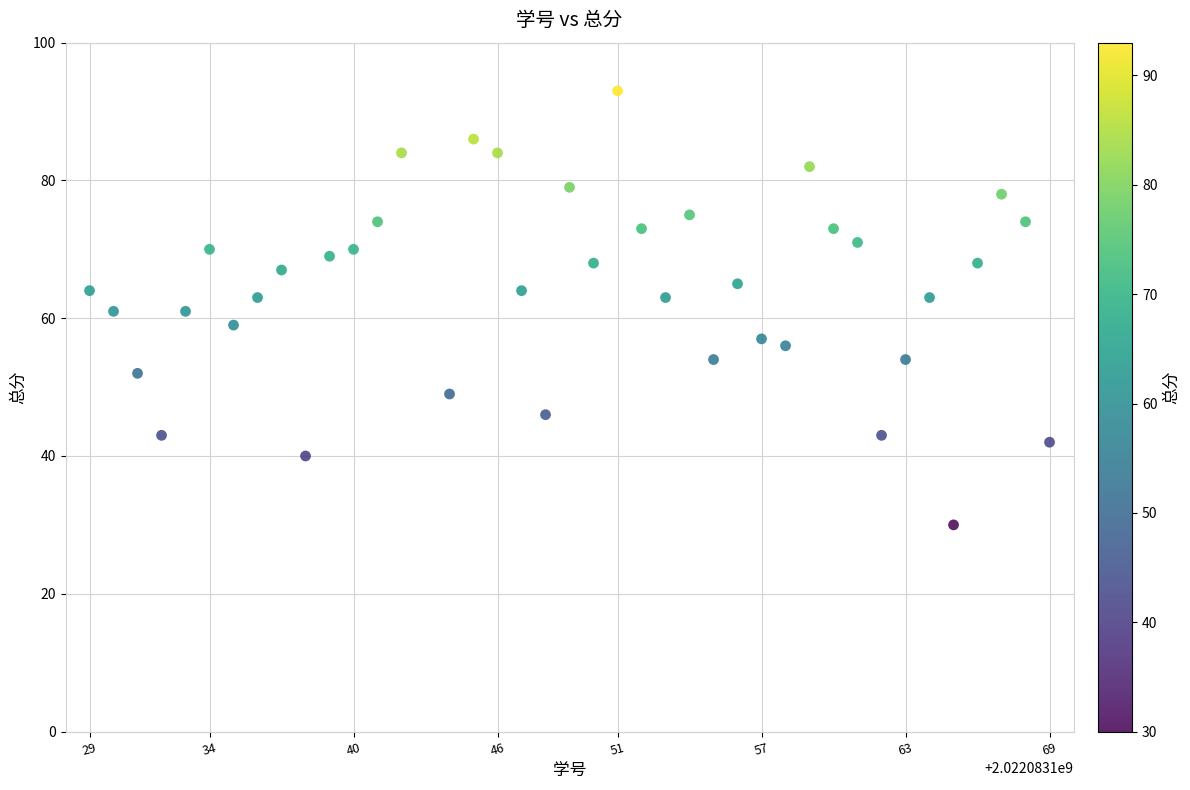

What is the range of Y values (max minus min)?

63